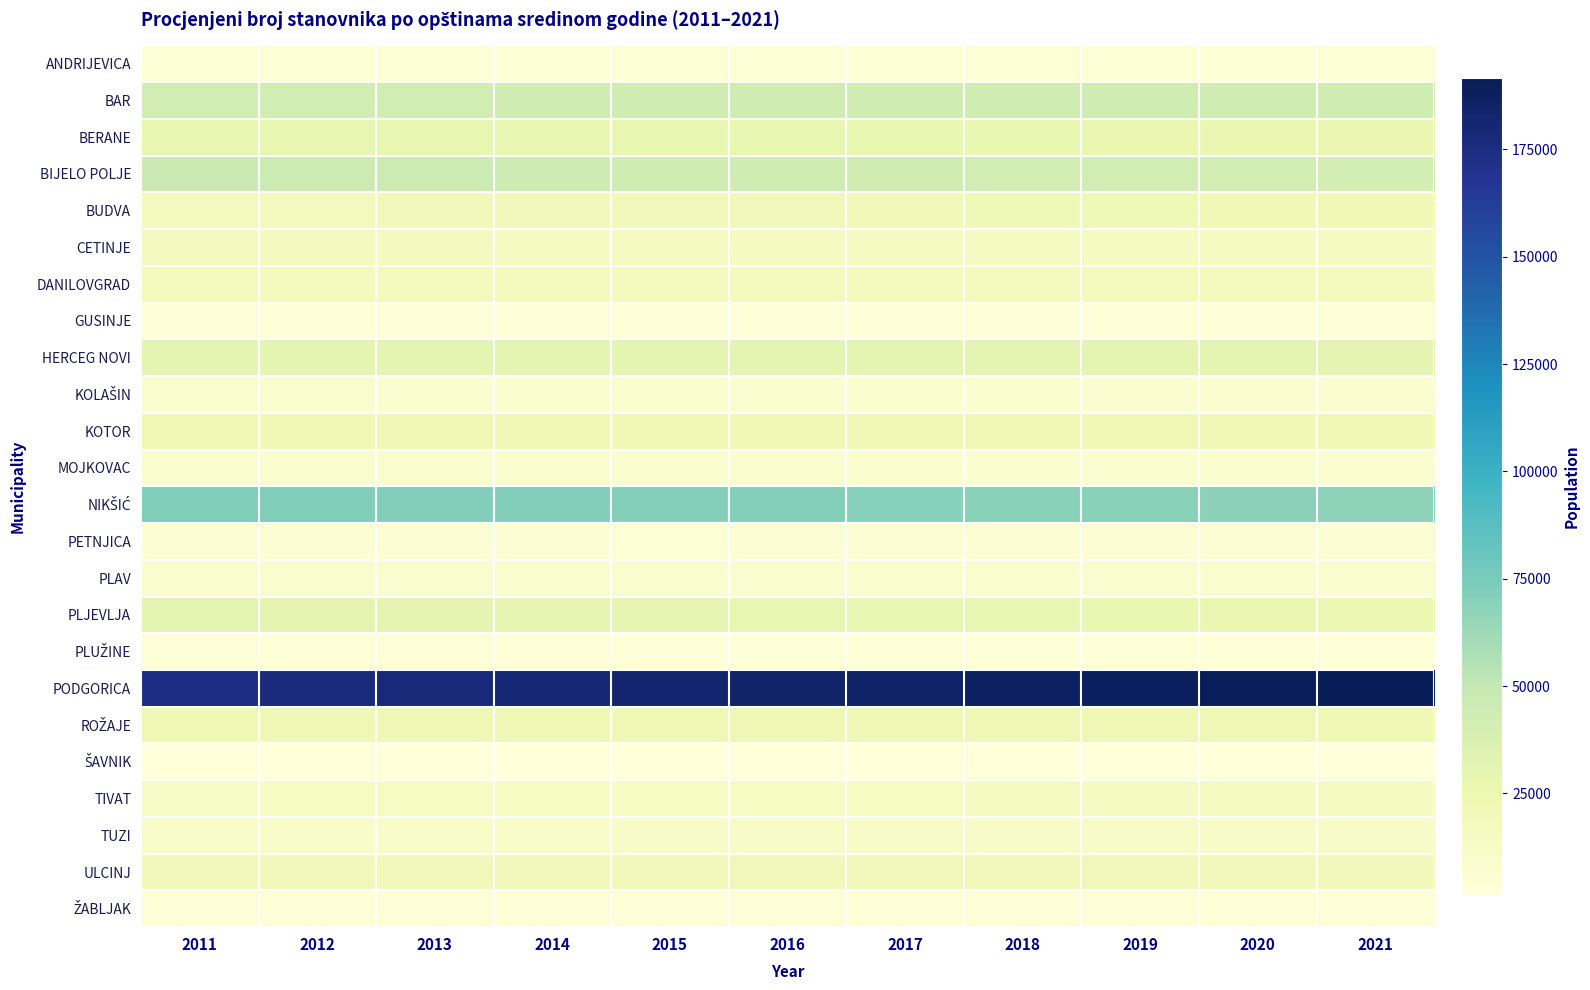

What is the difference between the highest and lowest values at 2020?

188961